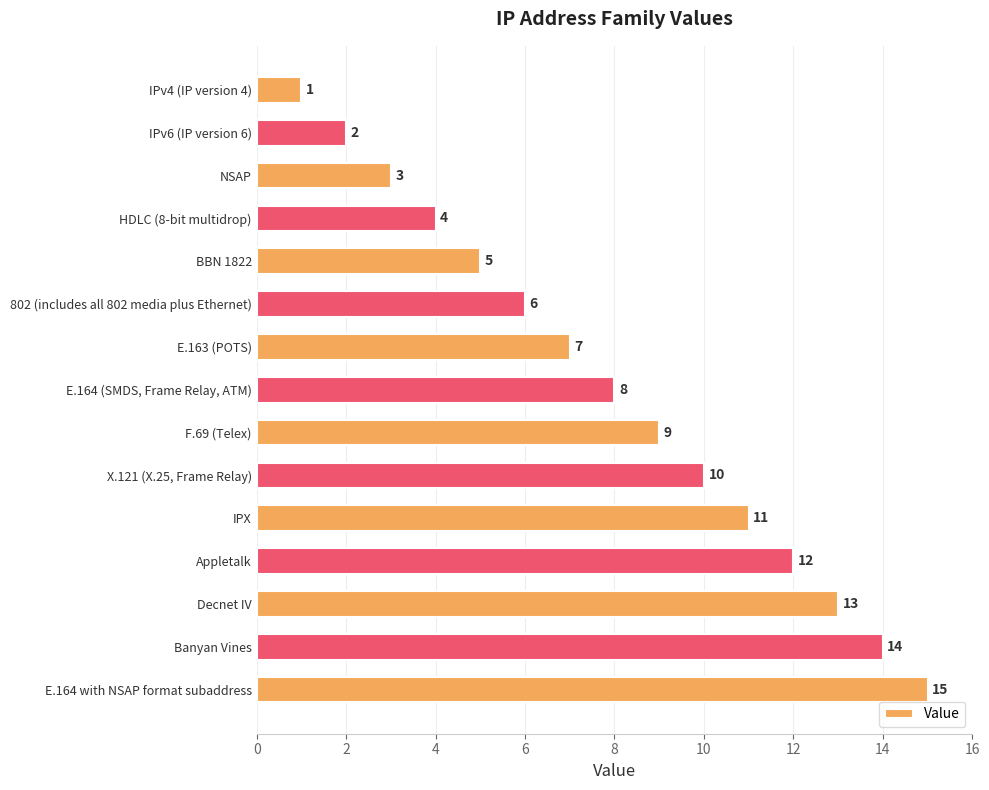

What is the minimum value shown in the chart?

1